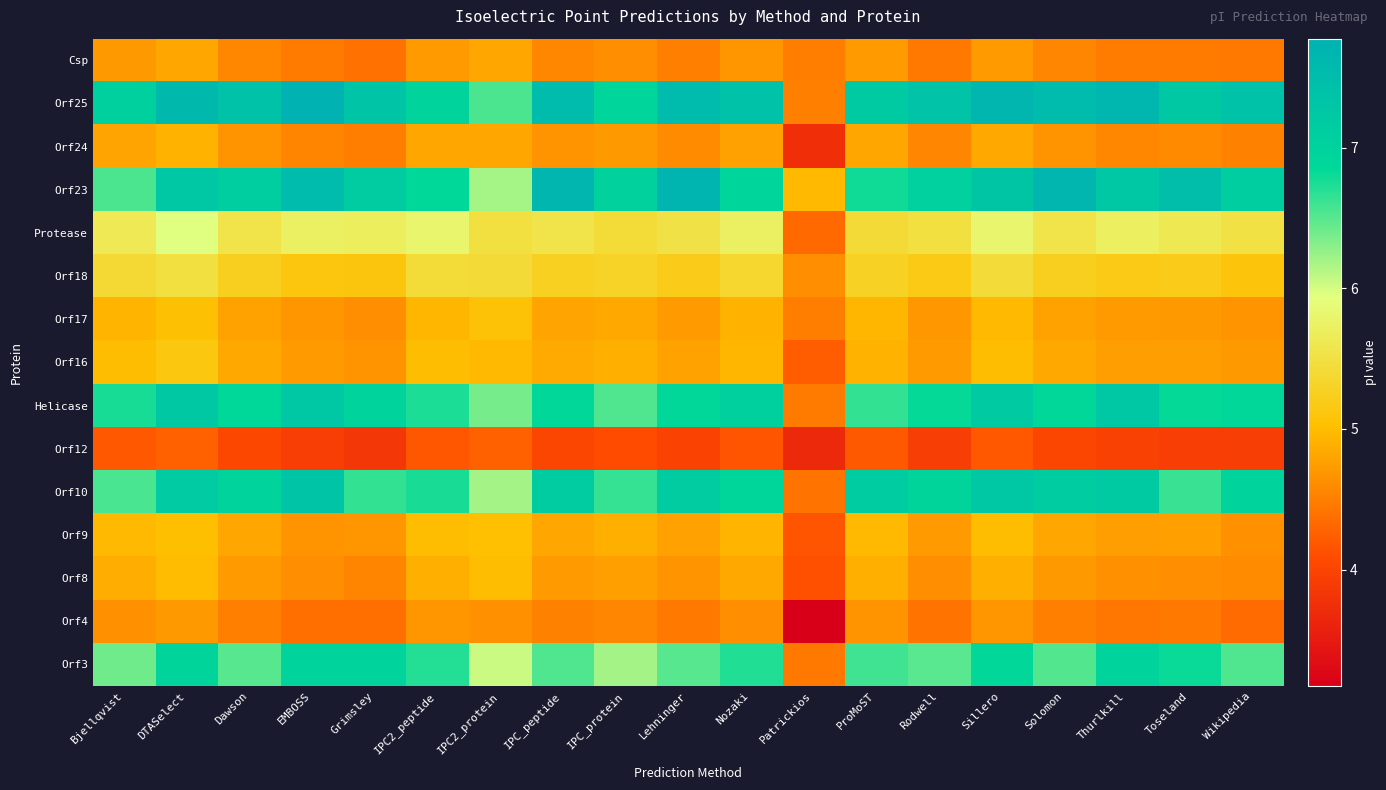

At how many categories does at least one series exceed 7?

16